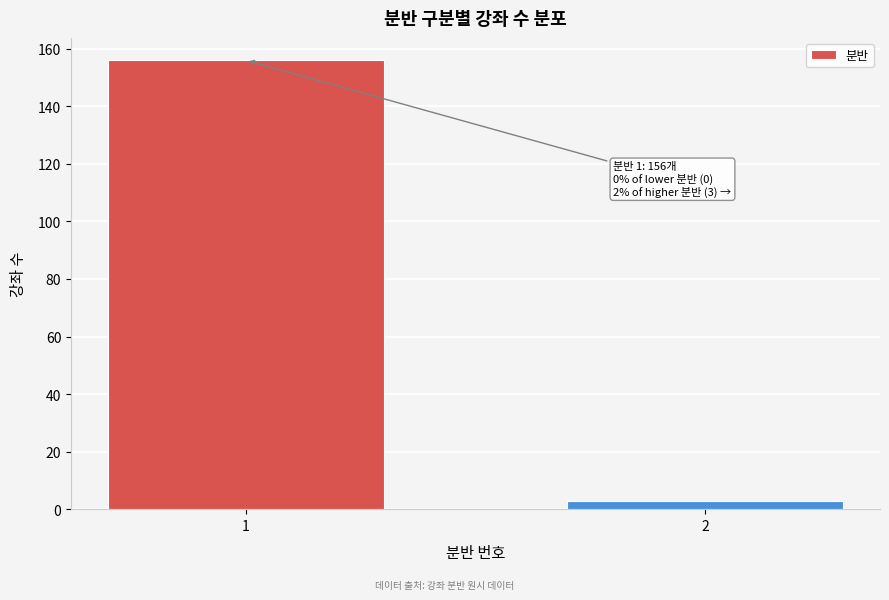

Reading left to right, what are all the values shown in this chart?

156	3